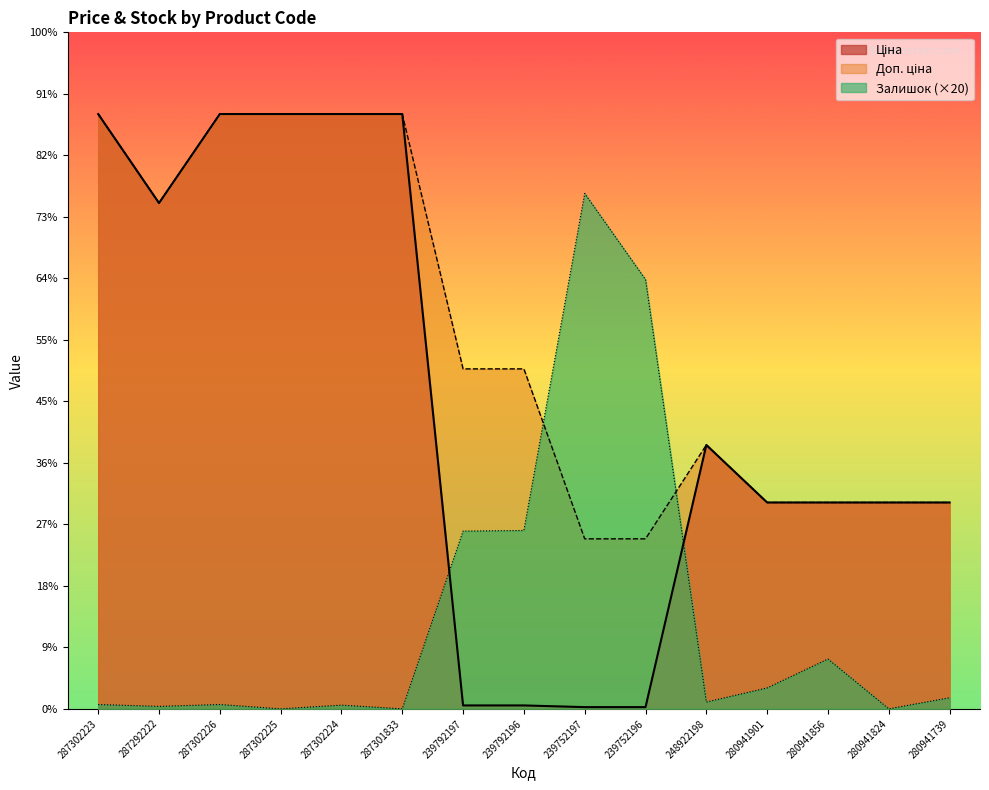

List the series in order of their overall mean, lowest first.

Залишок, Ціна, Доп. ціна